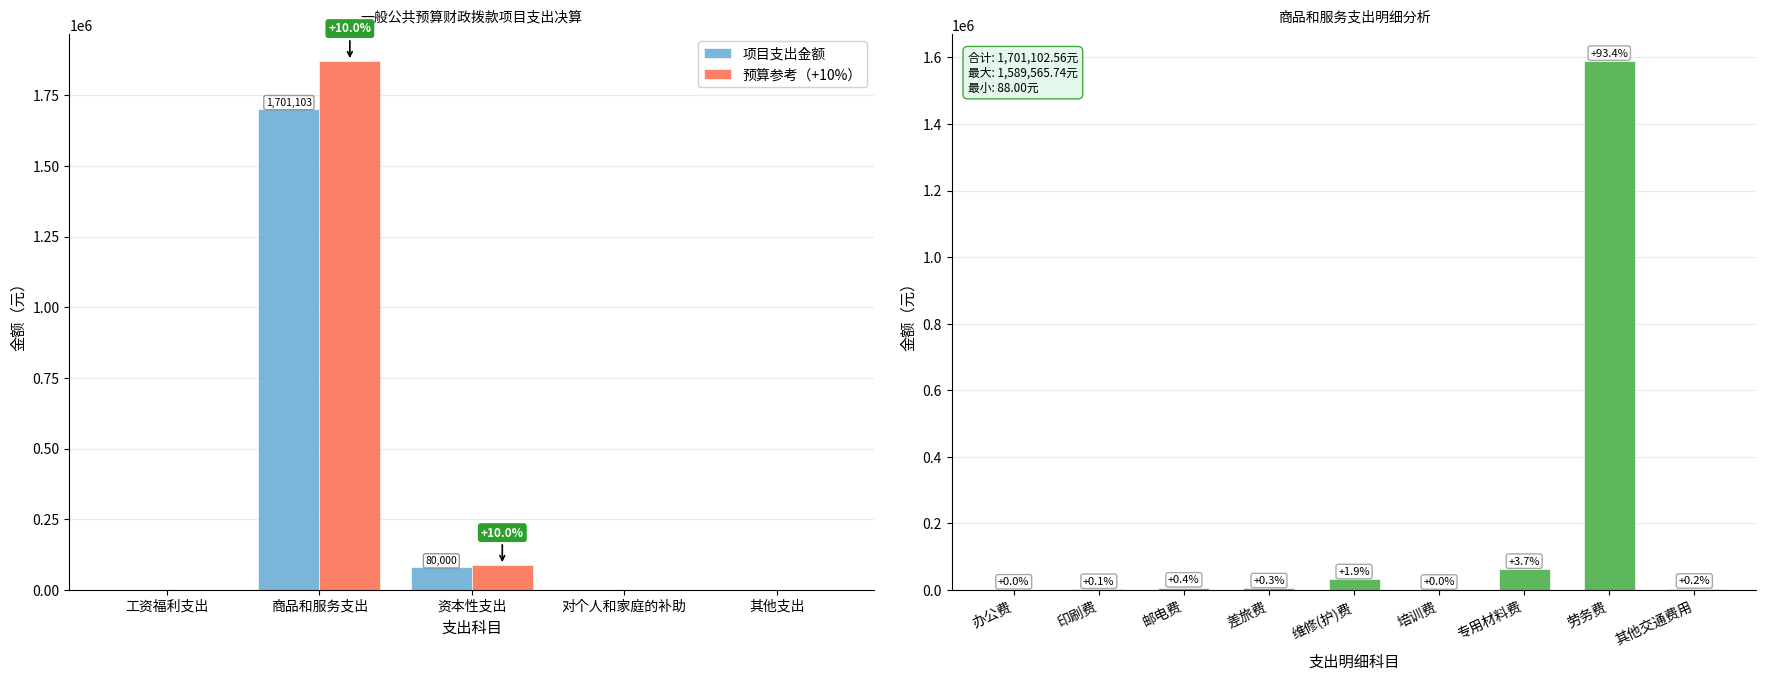

Reading left to right, transcribe all the data shown in this chart.

工资福利支出=0.0	商品和服务支出=1701102.6	资本性支出=80000.0	对个人和家庭的补助=0.0	其他支出=0.0